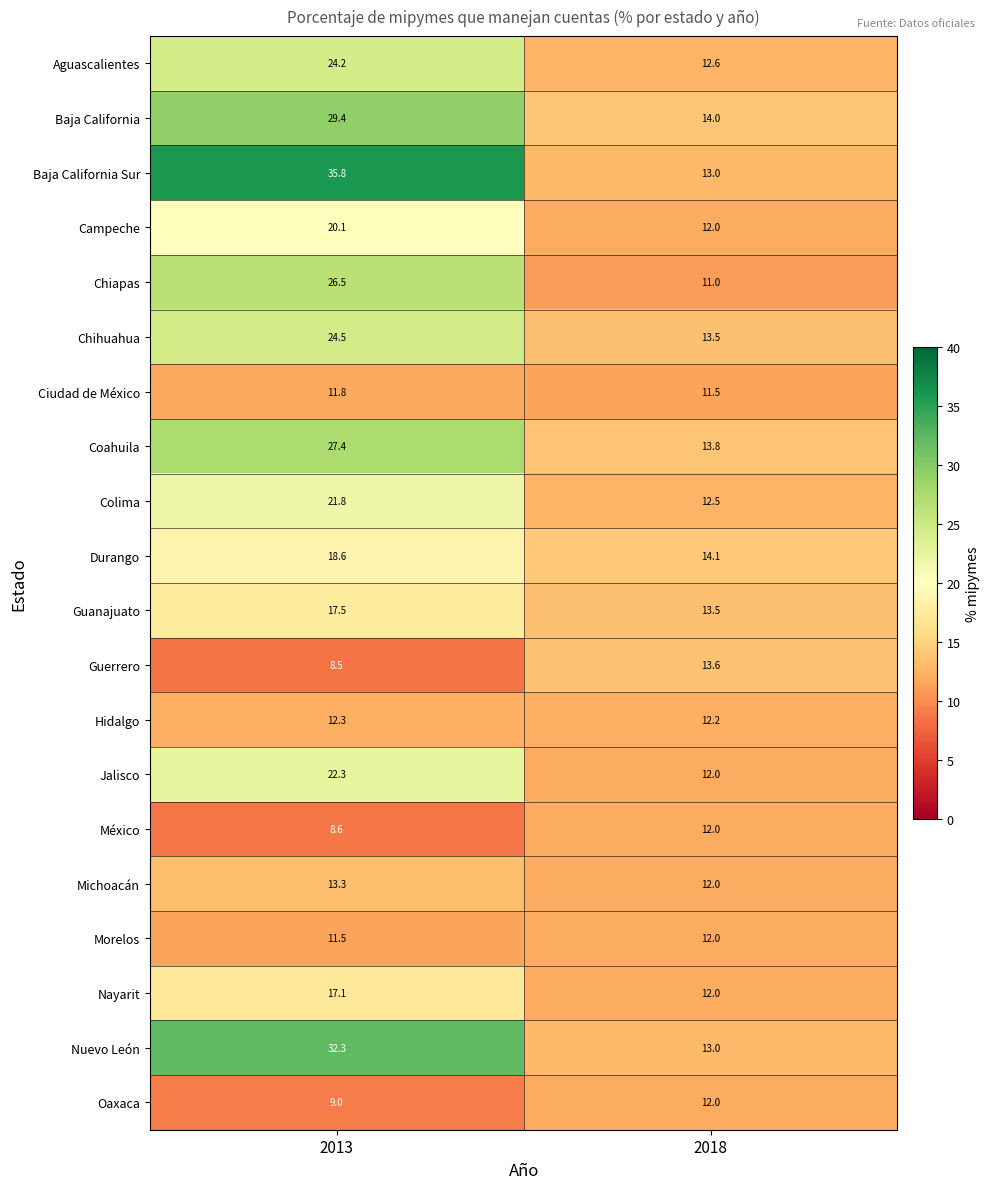

At which label does Oaxaca reach its peak?

2018